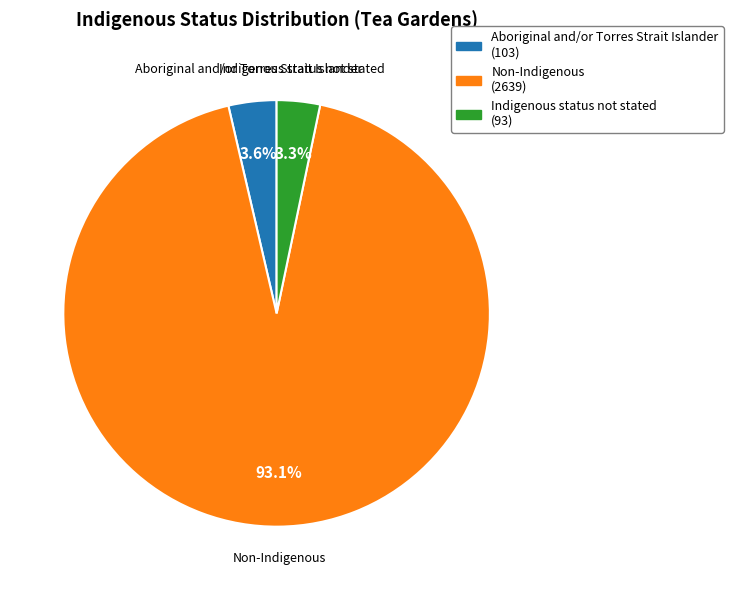

True or false: Aboriginal and/or Torres Strait Islander accounts for 10% of the total.

False